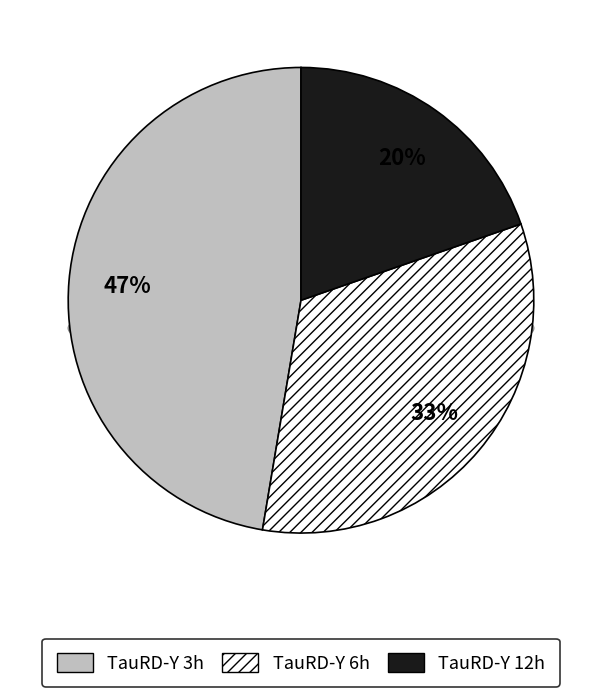

The 3h slice represents 36% of the pie. True or false?

False